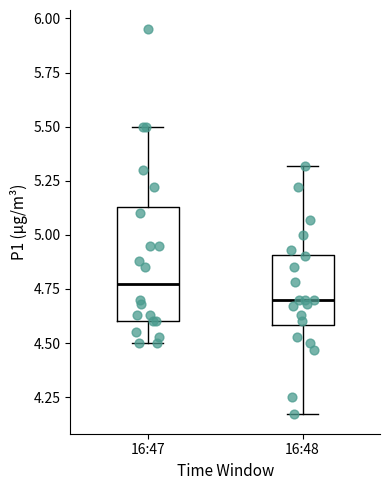

Where is the lower edge of the box for 16:47 on the y-axis? The values are not printed on the chart, so give them approximately, as read against the axis.

4.60